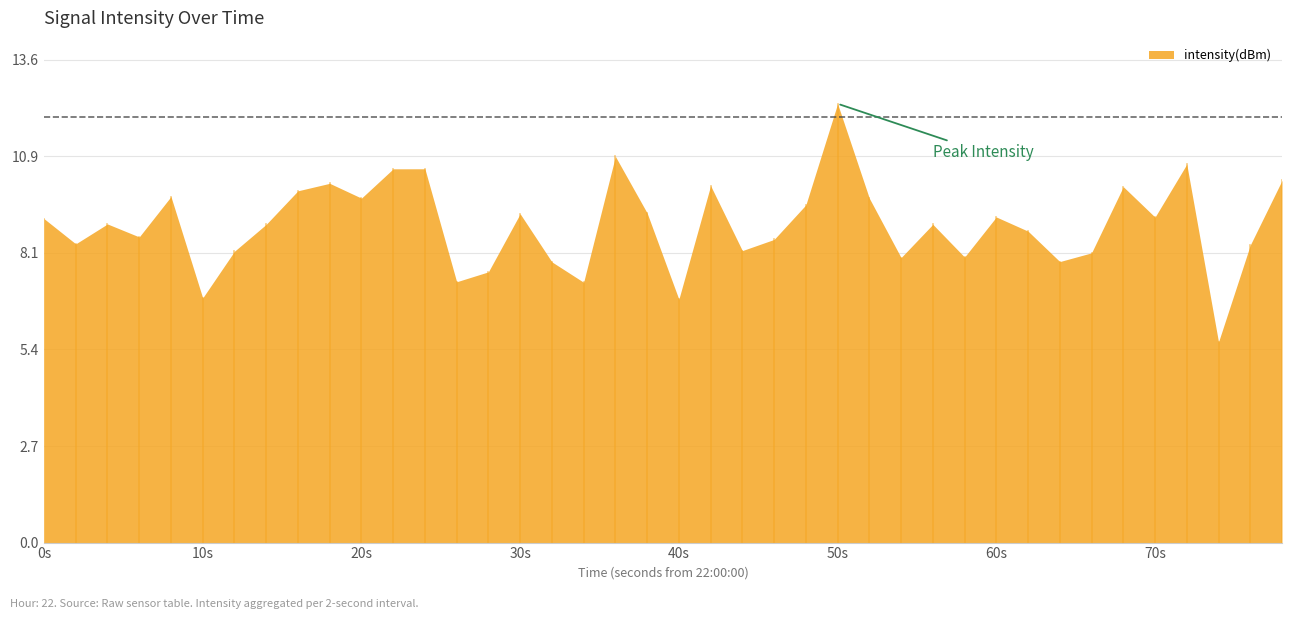

How many distinct data groups are displayed?

1